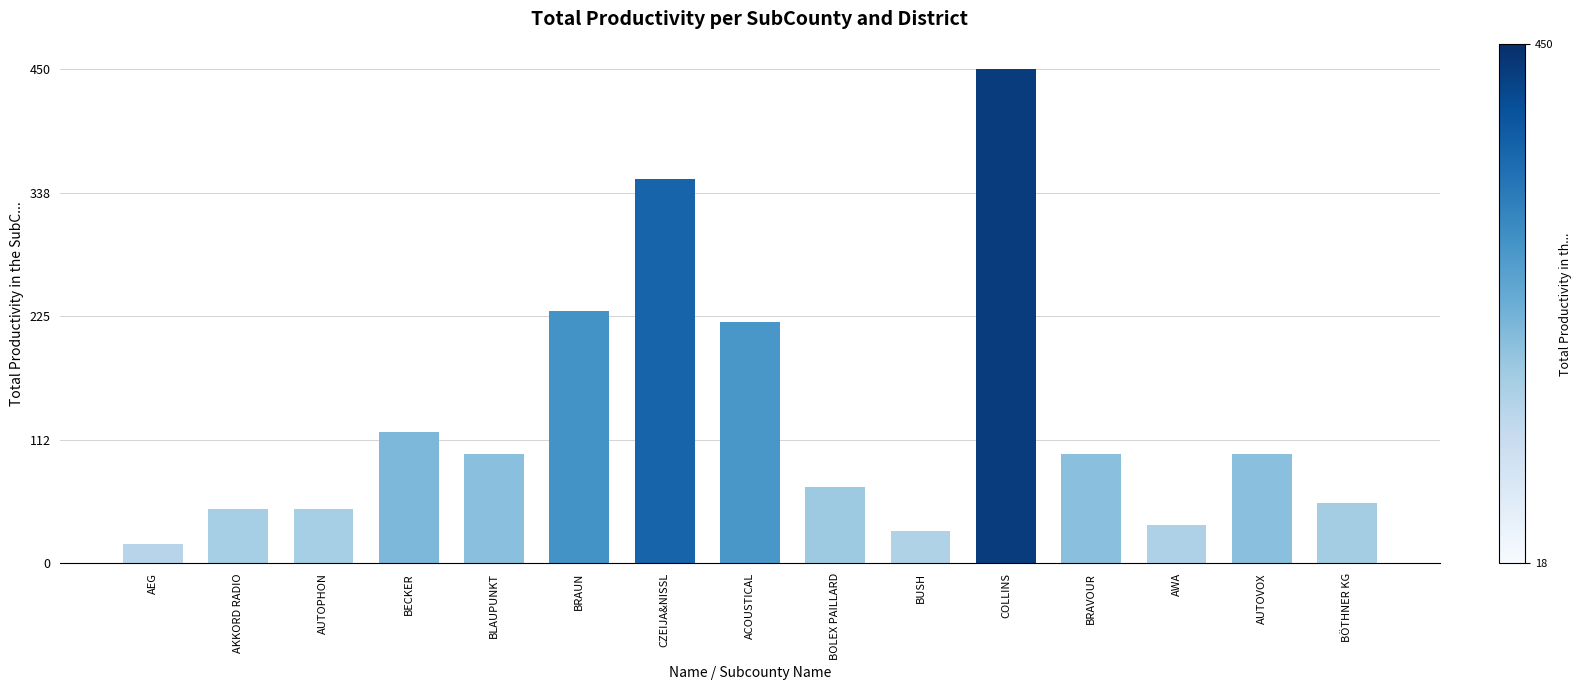

What is the value of the 15th bar from the left?

55